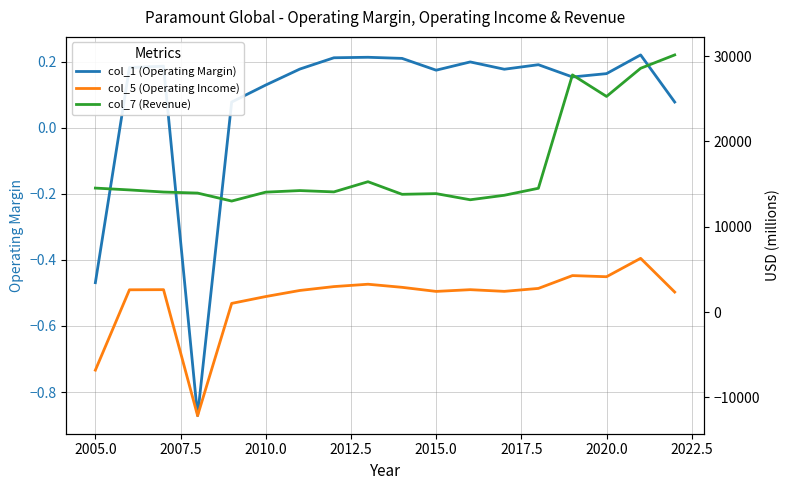

What is the greatest value displayed?

30154.0